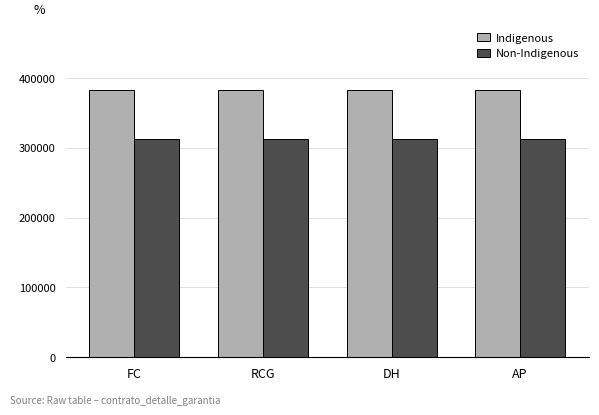

What is the approximate value of Indigenous at DH?

383021.7